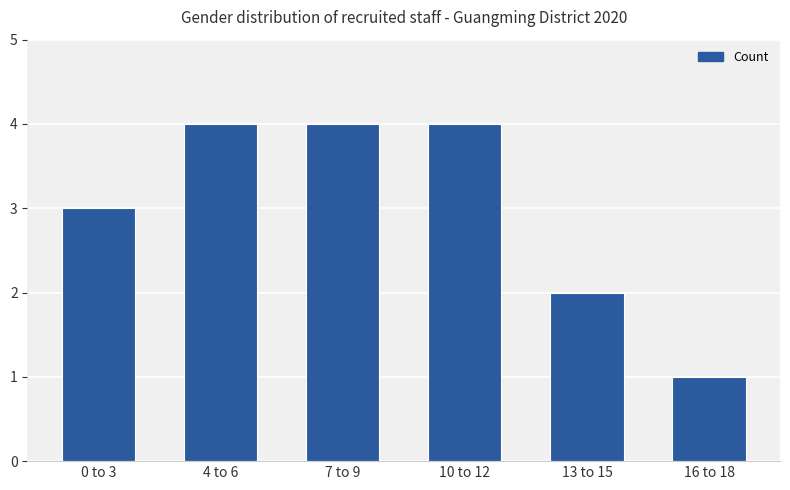

Reading left to right, list all the values displayed in this chart.

0 to 3=3	4 to 6=4	7 to 9=4	10 to 12=4	13 to 15=2	16 to 18=1